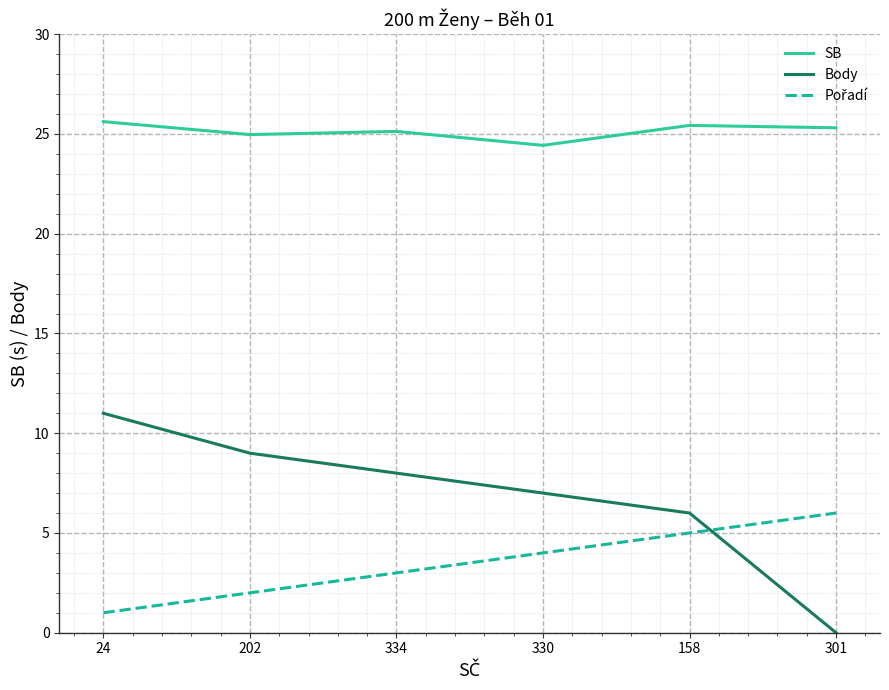

Read the SB value at 334.

25.1